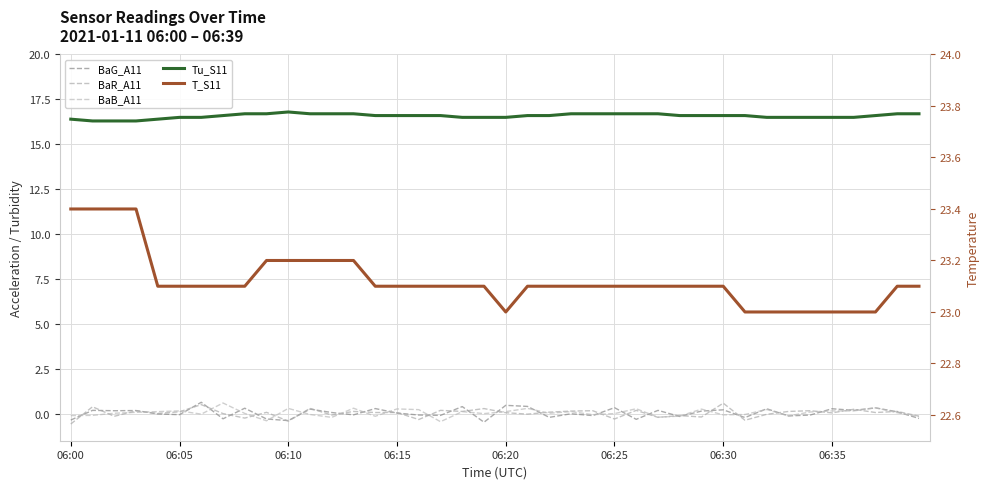

Where is the first local minimum for BaG_A11?

06:10